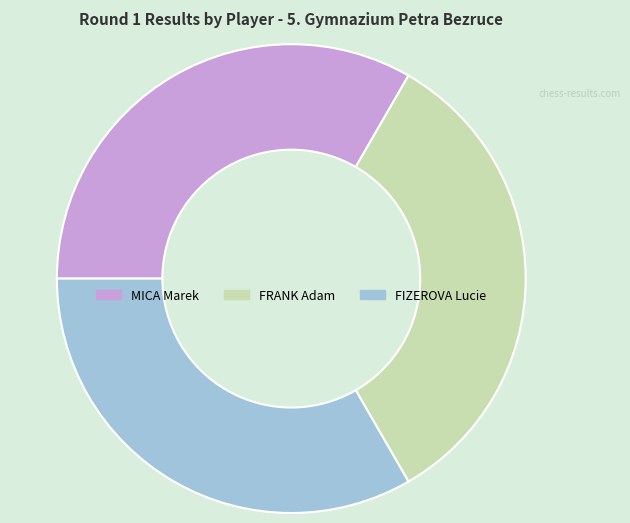

How many slices are in this pie chart?

3